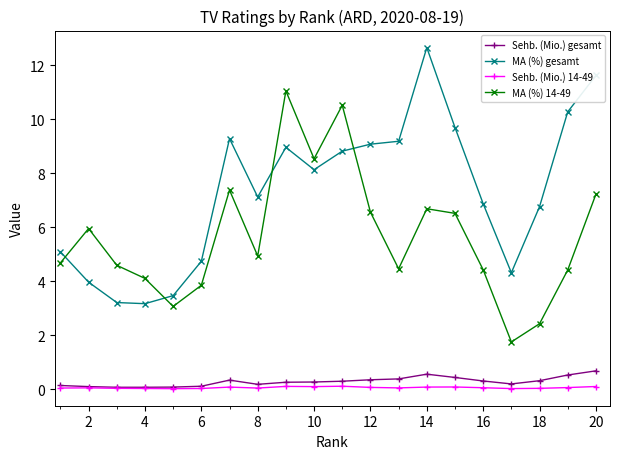

What is the greatest value displayed?

12.7